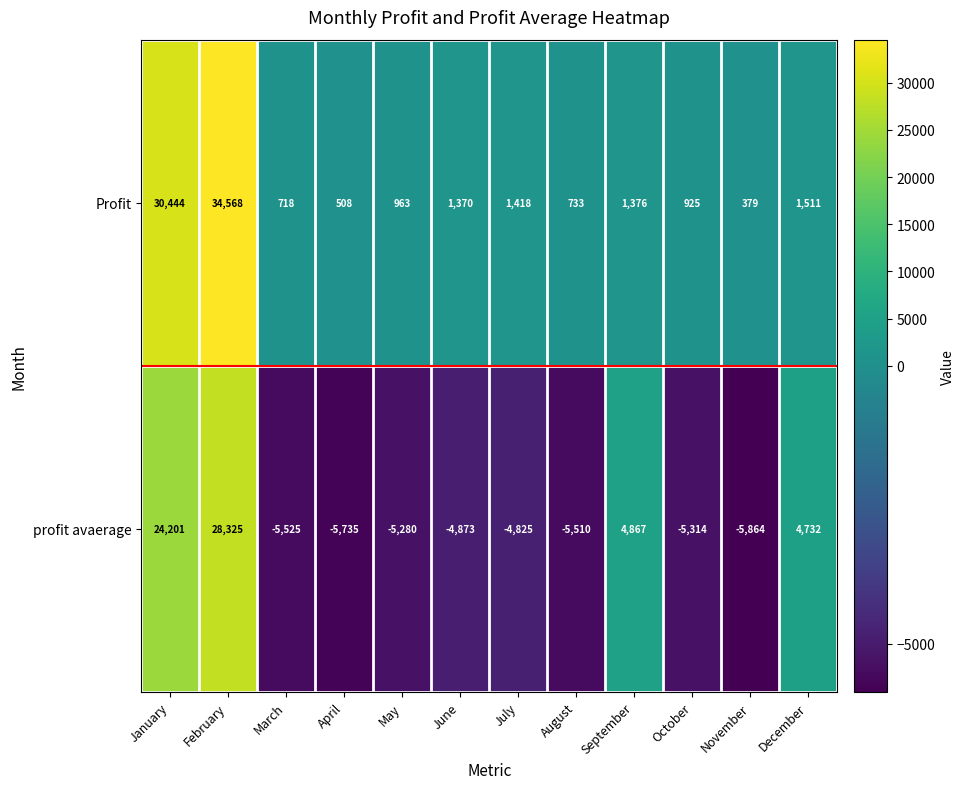

What is the sum of the profit avaerage values at August and June?

-10383